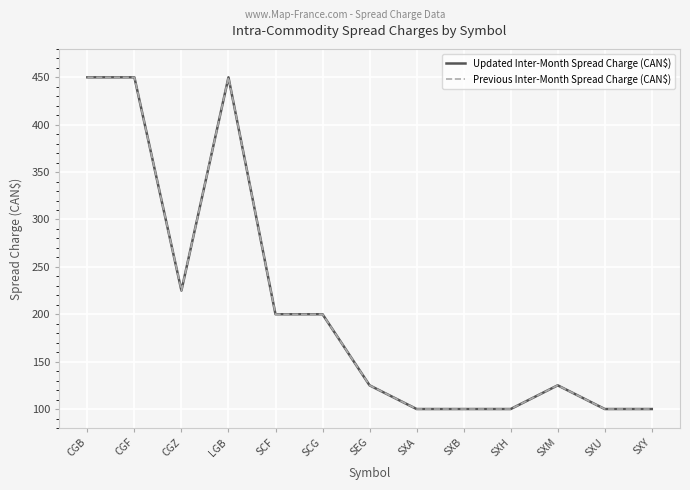

Does the chart have visible grid lines?

Yes